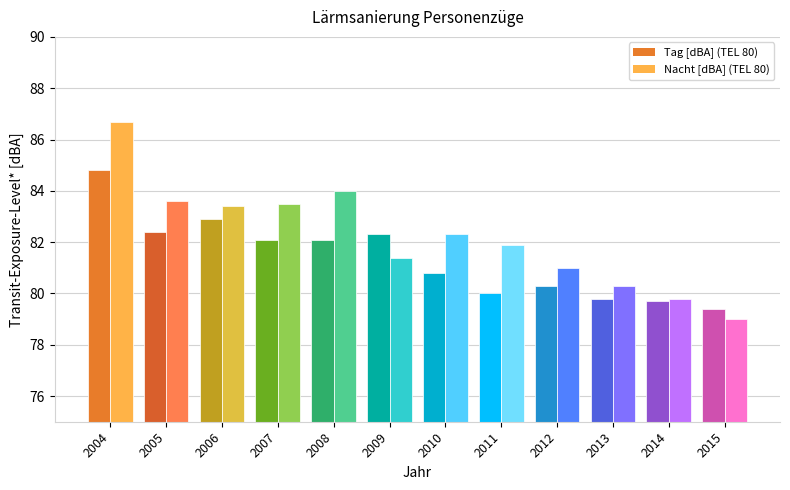

What is the difference between the maximum and minimum values in the Nacht [dBA] series?

7.7